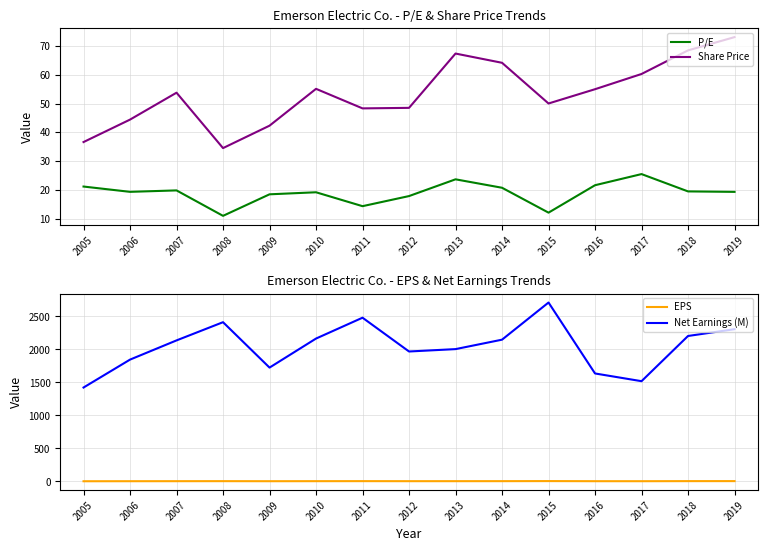

What is the spread (max minus min) of values at 2019?

2302.2